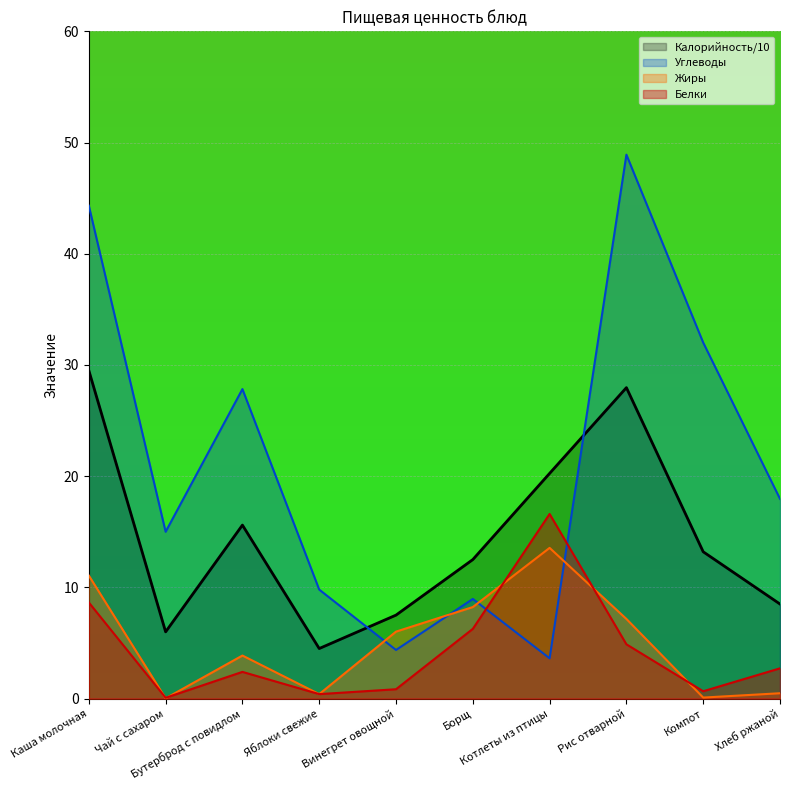

At which label does Жиры reach its peak?

Котлеты из птицы